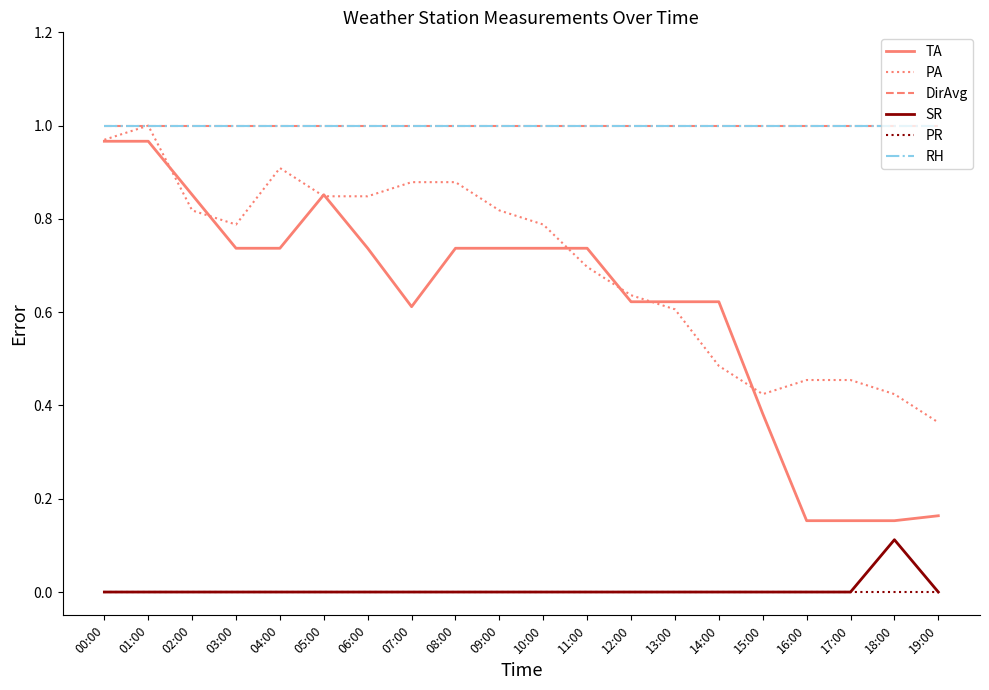

At how many categories does at least one series exceed 0?

20